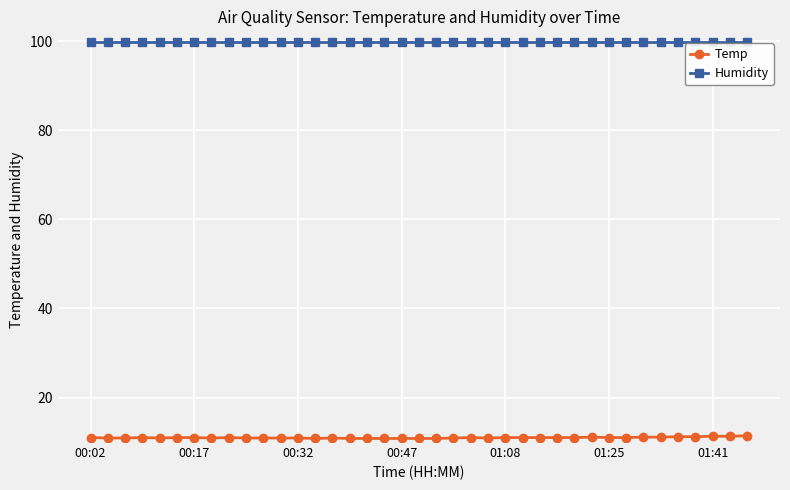

True or false: Temp and Humidity cross at least once.

False